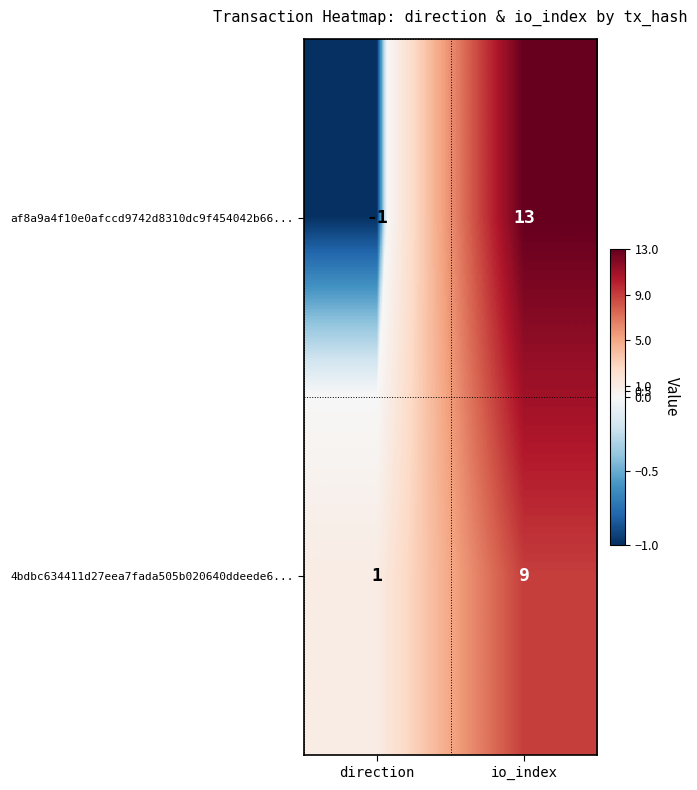

Reading left to right, extract all data points from this chart.

af8a9a4f10e0afccd9742d8310dc9f454042b66...: direction=-1	io_index=13
4bdbc634411d27eea7fada505b020640ddeede6...: direction=1	io_index=9